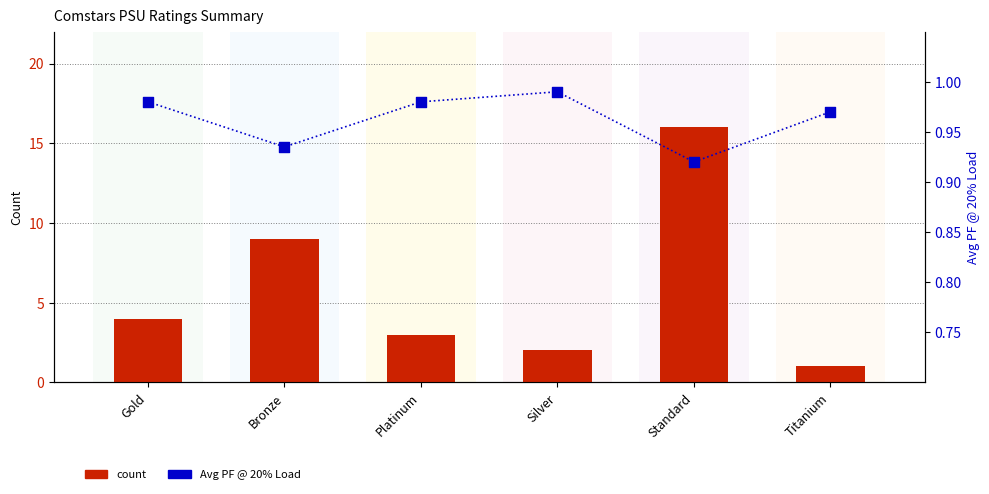

Is the value of Avg PF 20% at Silver greater than the value of count at Silver?

No